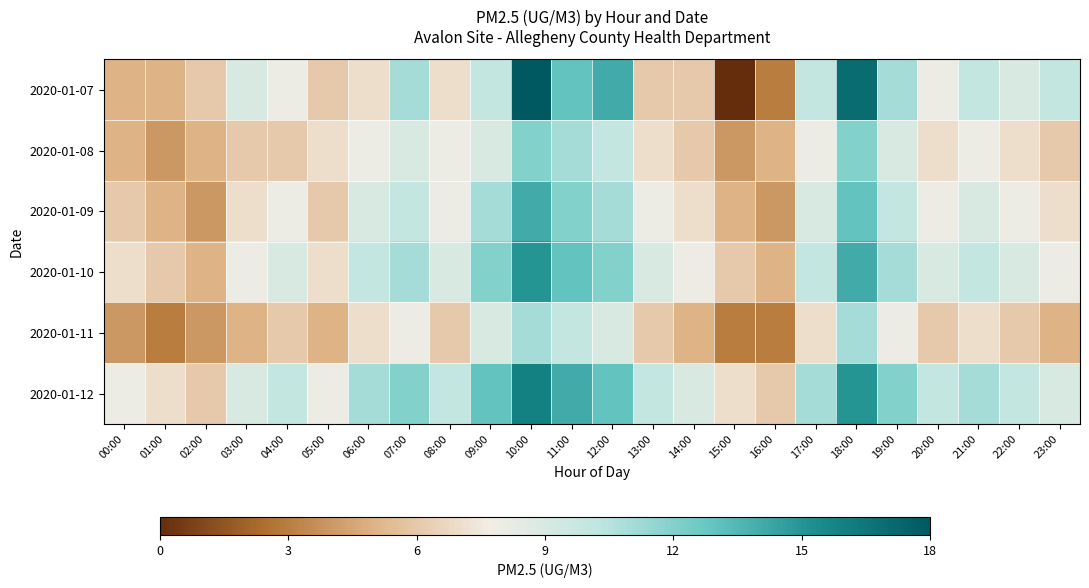

Between 15:00 and 22:00, which series saw the biggest shift?

2020-01-07